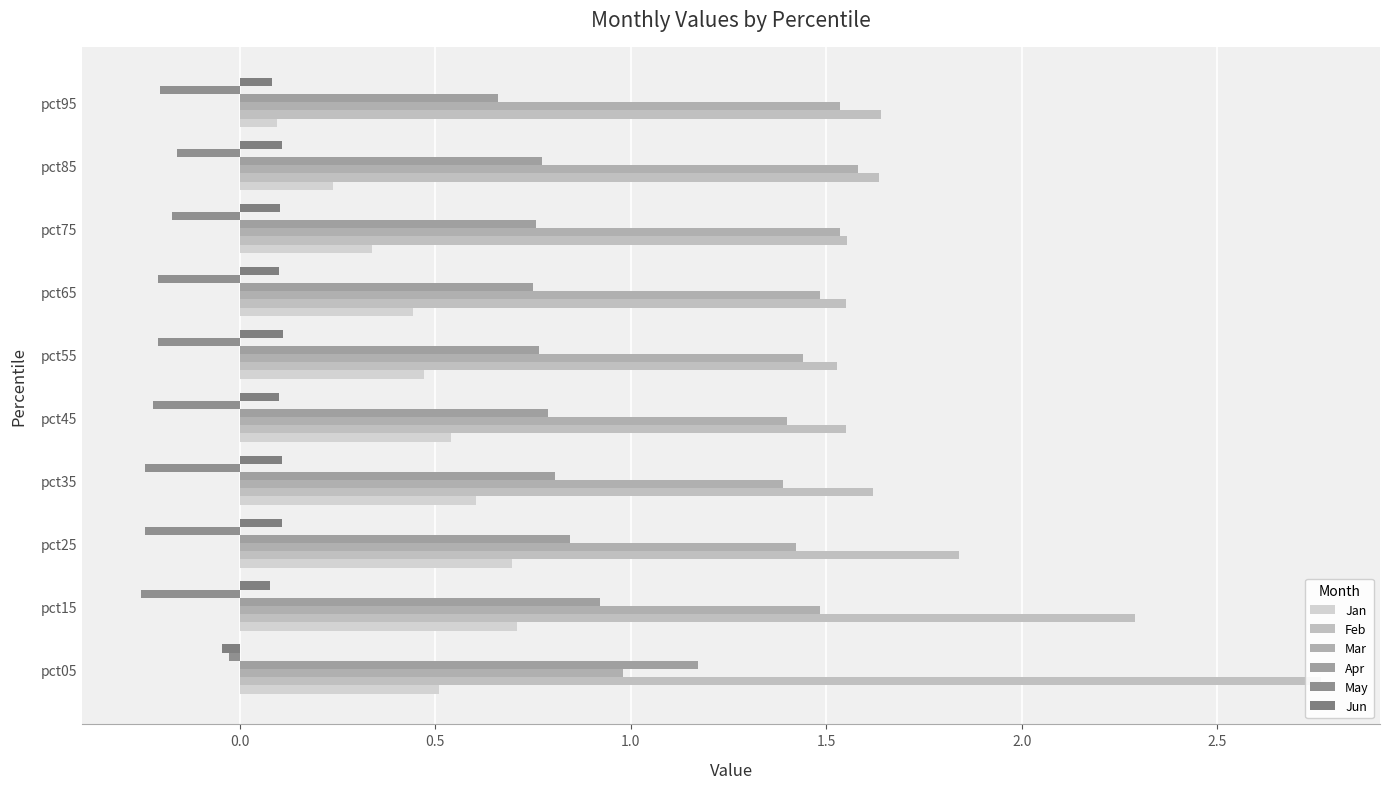

Count the number of categories in the chart.

10